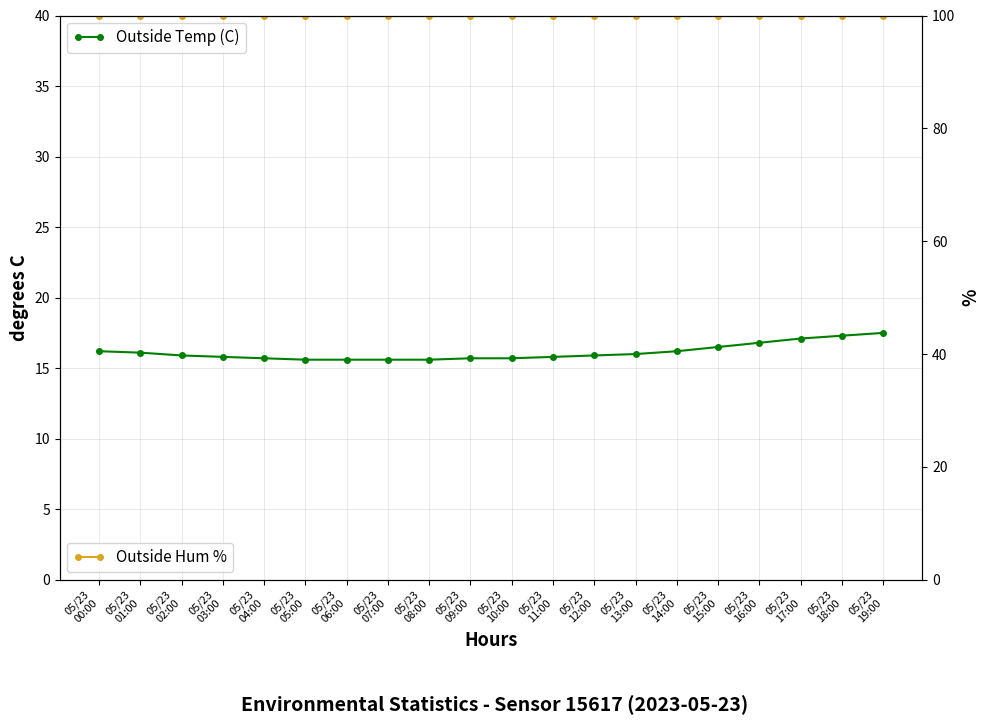

Where is Outside Temp (C) nearest to the value 16?

05/23
13:00